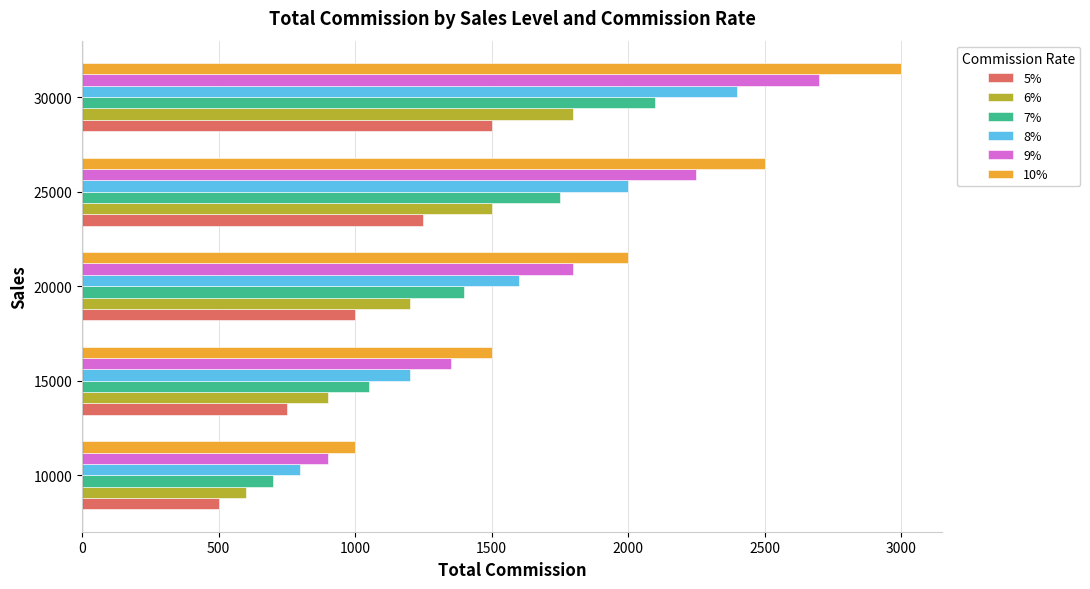

At which category is the sum across all series the highest?

30000